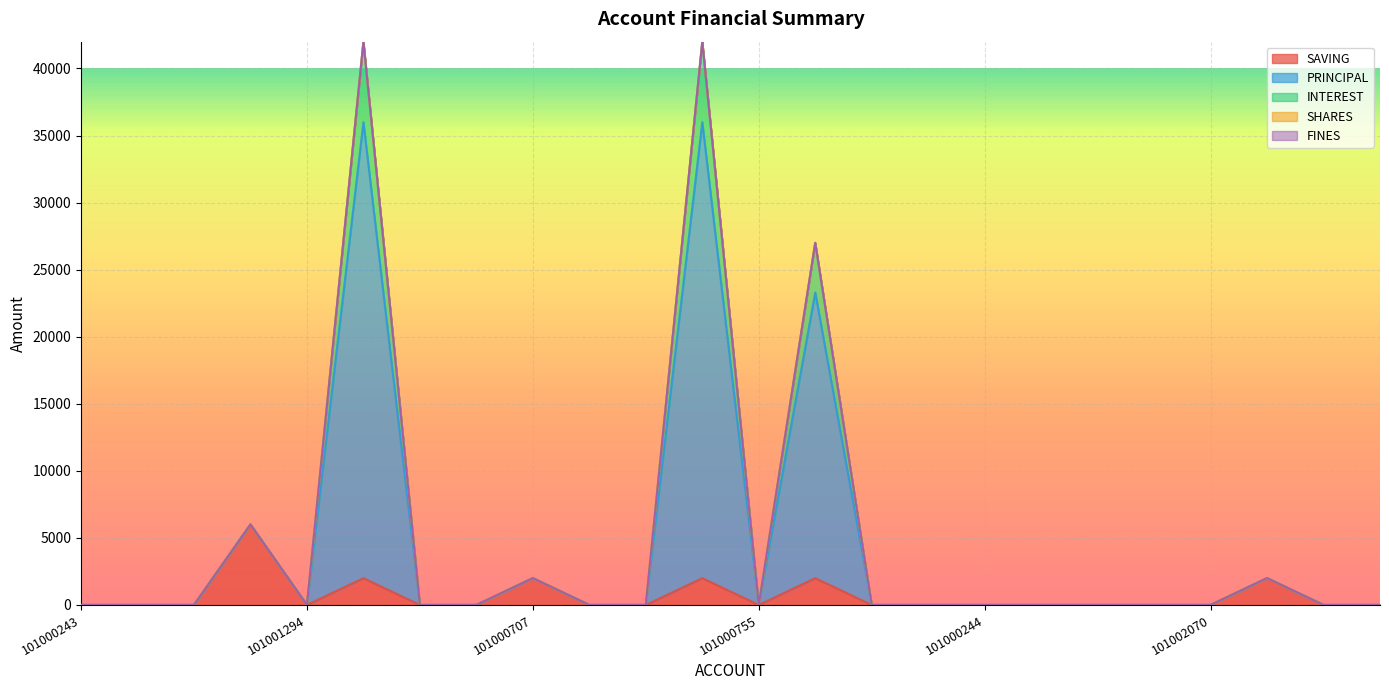

In SAVING, how many points are higher than both neighbors (excluding endpoints)?

6